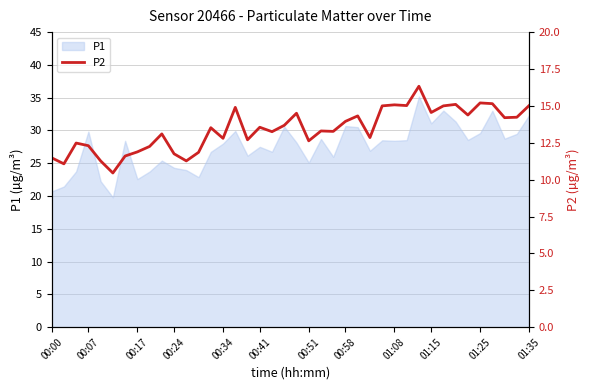

True or false: P1 has a value of 27.5 at 00:41.

True